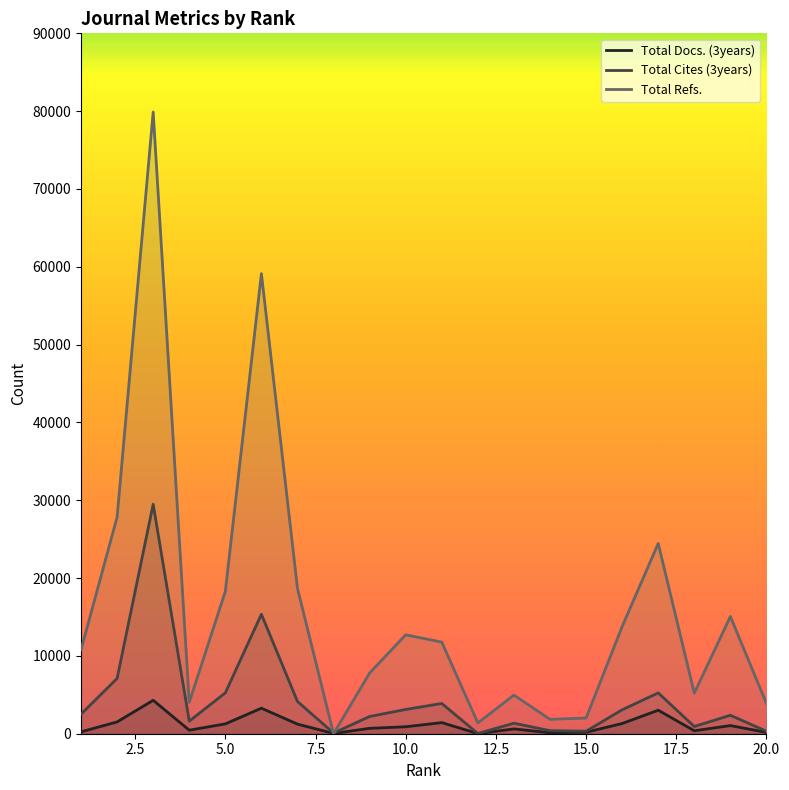

How many distinct data groups are displayed?

3